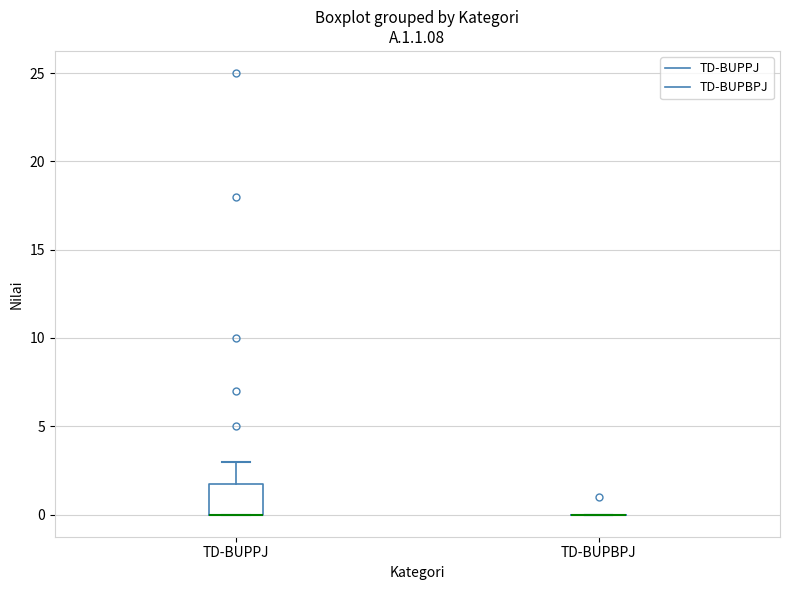

Reading left to right, transcribe this box plot: for each box, give where its median line is, the range the box spans, and where its two whiskers end, as read against the y-axis. The values are not printed on the chart, so give them approximately, as read against the axis.

TD-BUPPJ: median 0 (drawn on the box's lower edge), box 0 to 2, whiskers 0 to 3
TD-BUPBPJ: box collapsed to a line at 0, whiskers 0 to 0